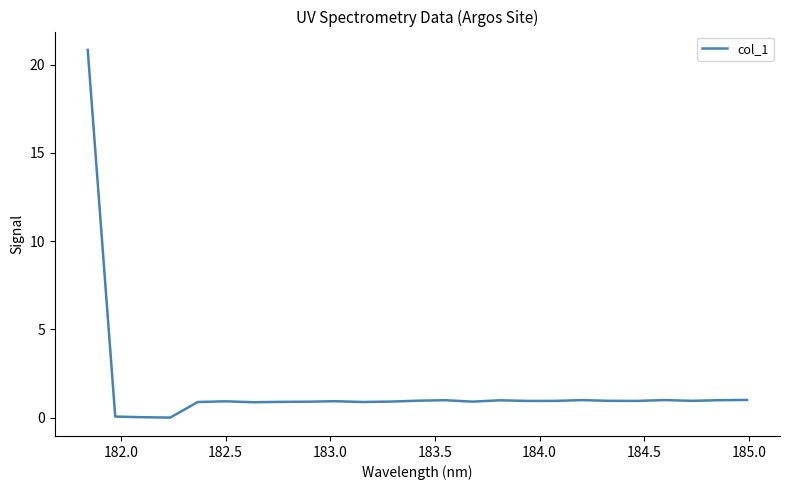

What is the maximum value shown in the chart?

20.8